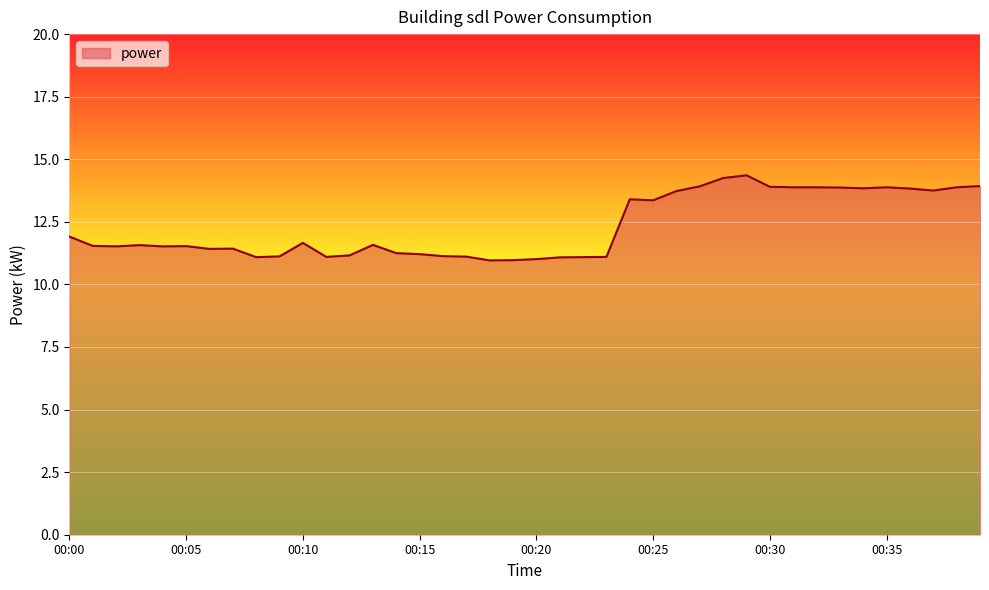

What is the maximum value shown in the chart?

14.4